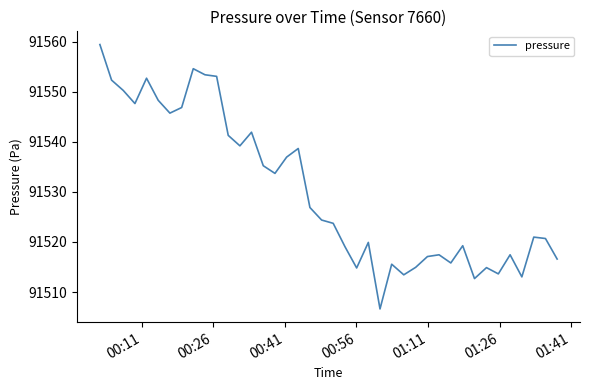

How many lines are shown in the chart?

1